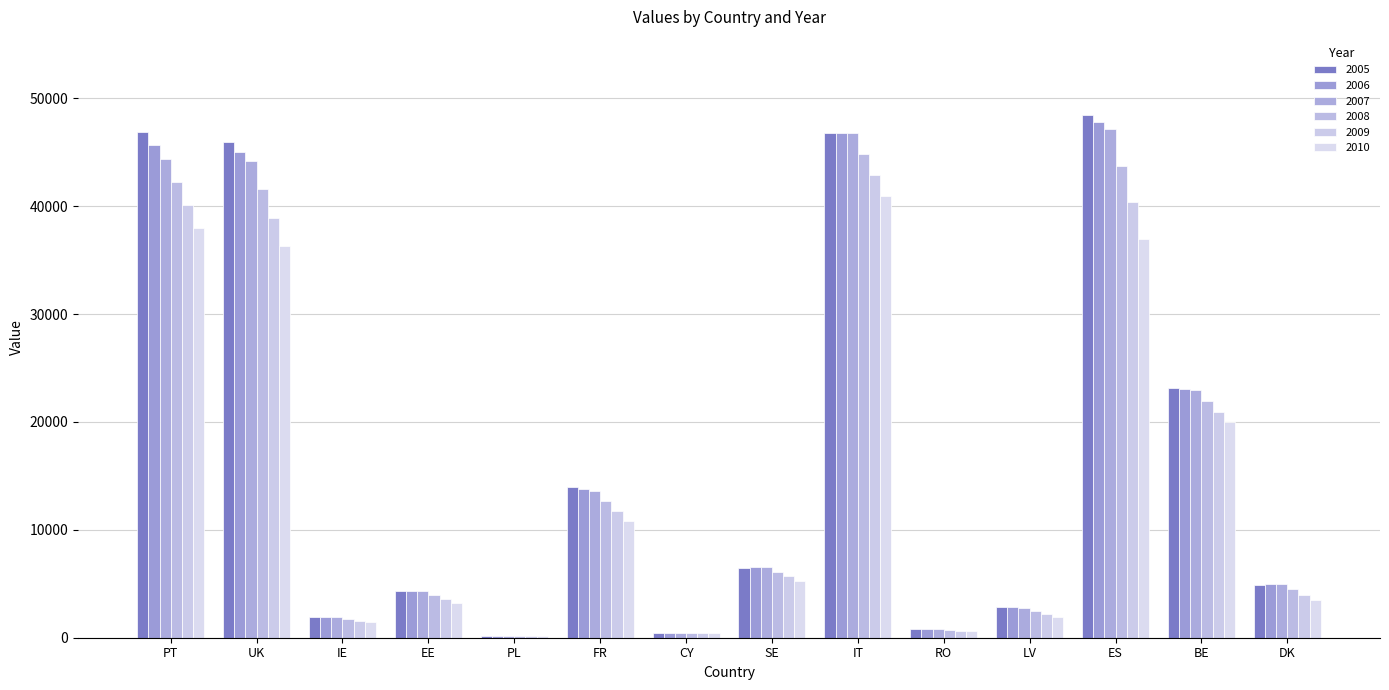

Is it true that 2009 equals 20952 at BE?

True